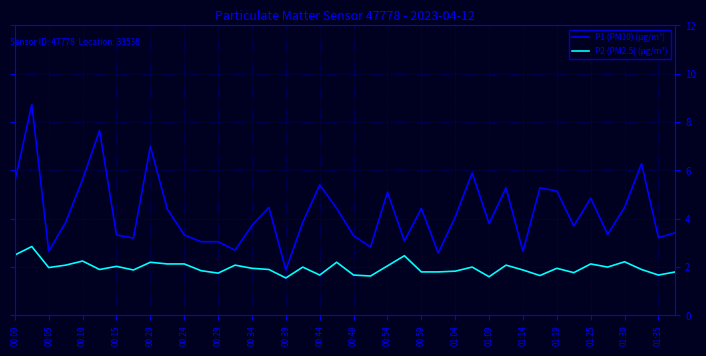

True or false: P1 (PM10) (µg/m³) and P2 (PM2.5) (µg/m³) intersect in this chart.

False